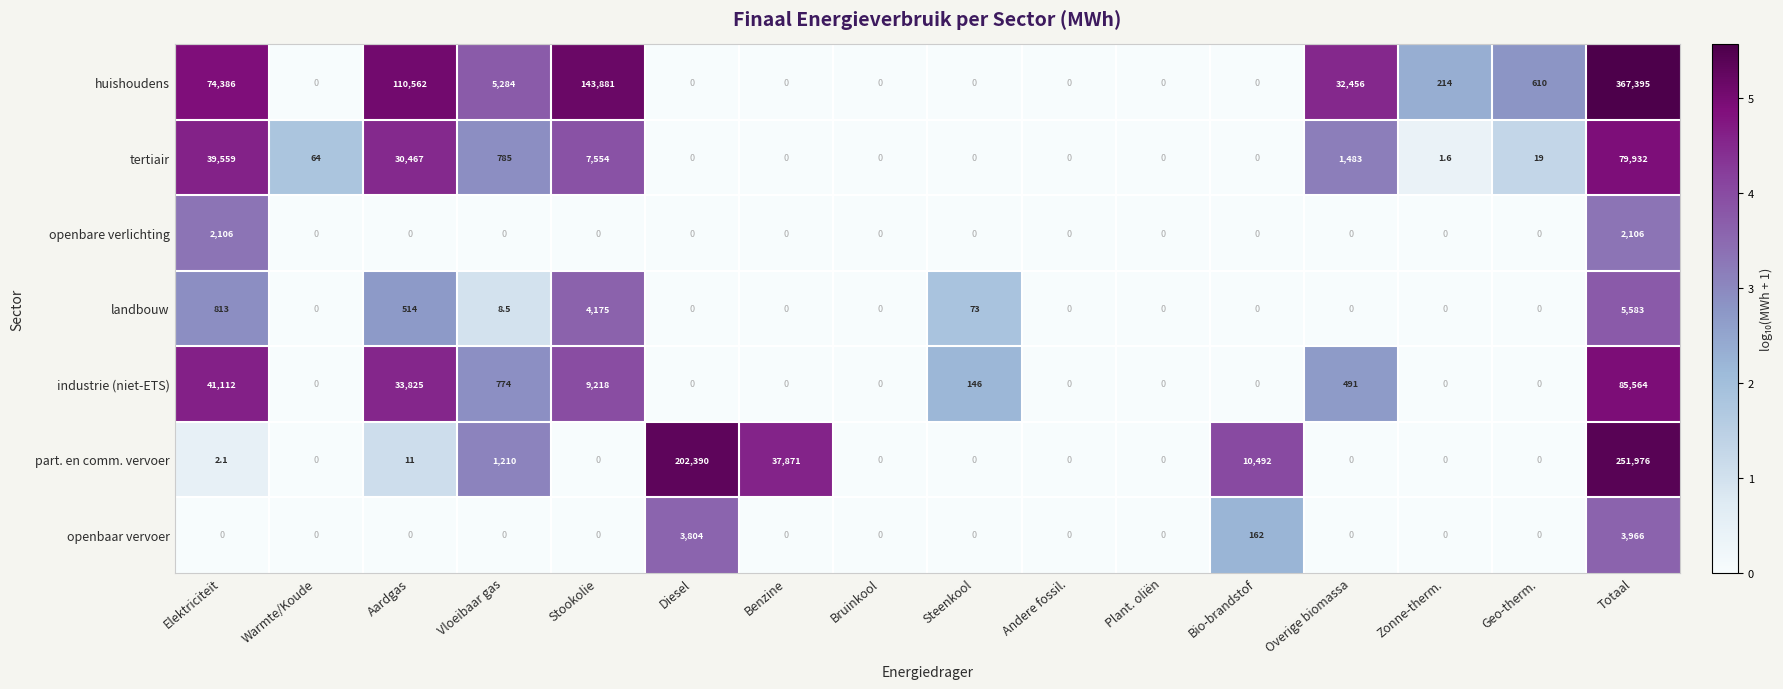

Which category has the highest value in the huishoudens series?

Totaal